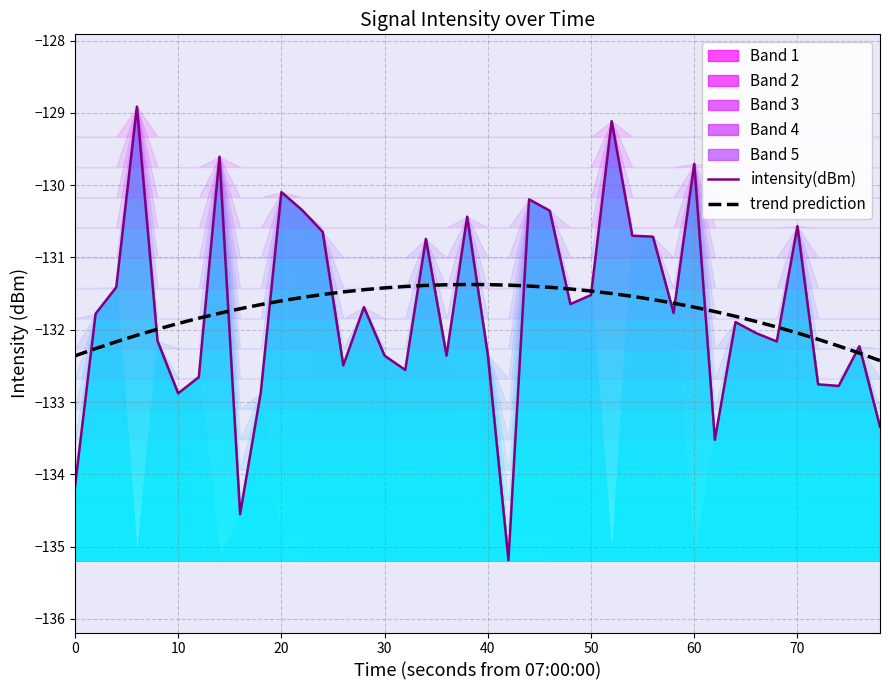

What is the maximum value for trend prediction?

-131.4